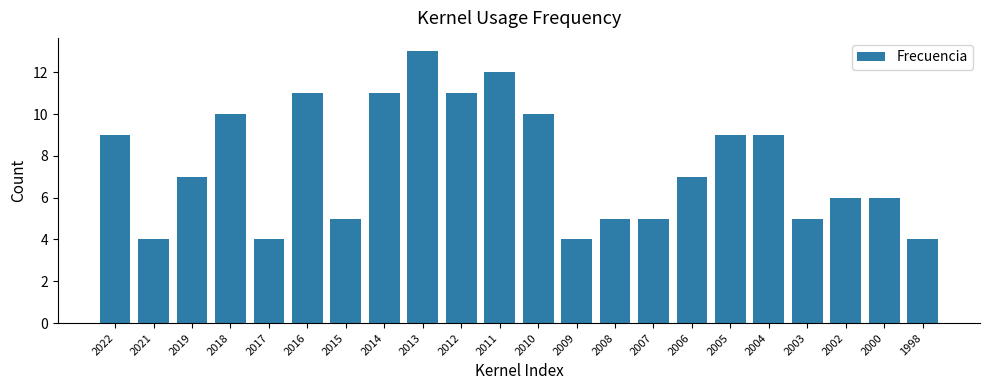

What is the difference between the maximum and minimum values?

9